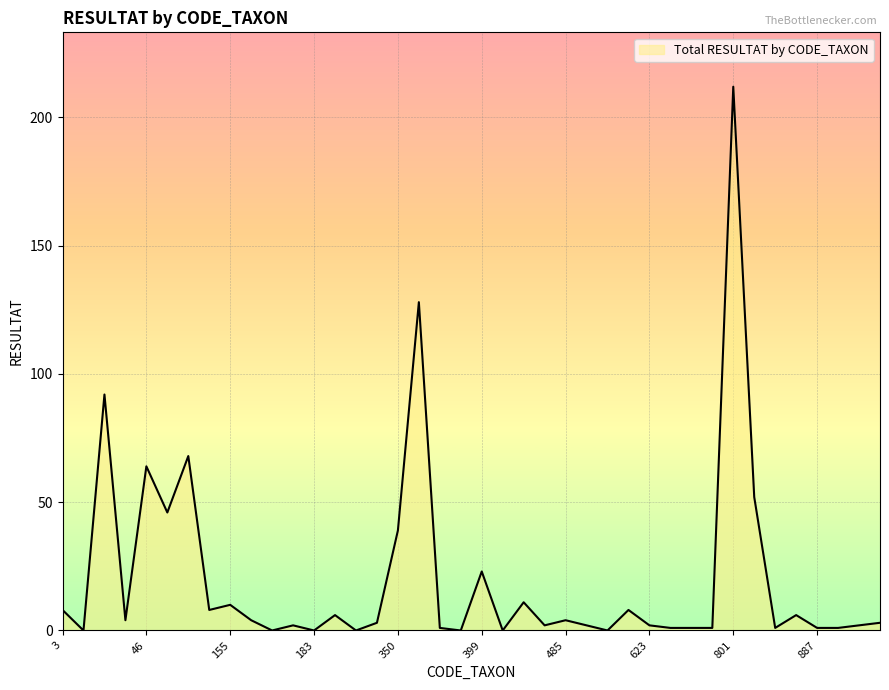

Reading right to left, transcribe all the data shown in this chart.

3	2	1	1	6	1	52	212	1	1	1	2	8	0	2	4	2	11	0	23	0	1	128	39	3	0	6	0	2	0	4	10	8	68	46	64	4	92	0	8